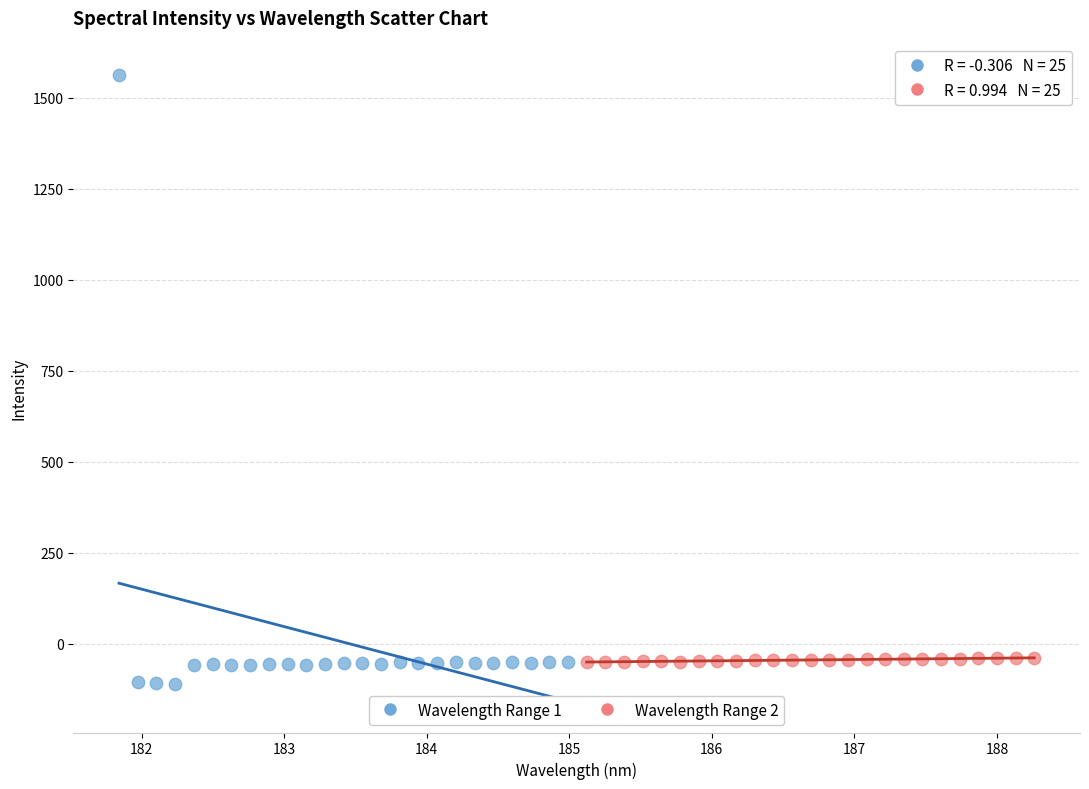

Which series contains the highest Y value?

Wavelength Range 1